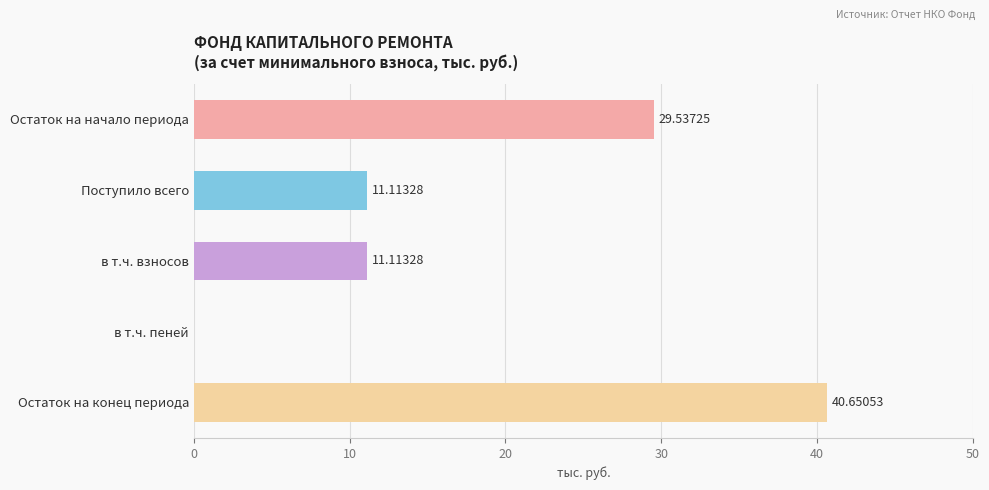

What is the sum of the values at в т.ч. взносов and в т.ч. пеней?

11.1